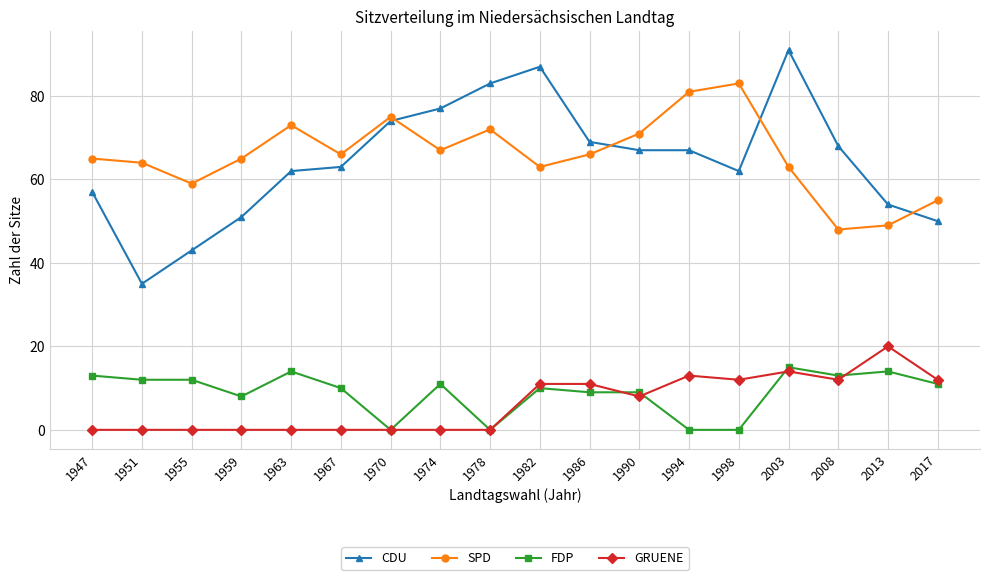

Reading left to right, list all the values displayed in this chart.

CDU: 57	35	43	51	62	63	74	77	83	87	69	67	67	62	91	68	54	50
SPD: 65	64	59	65	73	66	75	67	72	63	66	71	81	83	63	48	49	55
FDP: 13	12	12	8	14	10	0	11	0	10	9	9	0	0	15	13	14	11
GRUENE: 0	0	0	0	0	0	0	0	0	11	11	8	13	12	14	12	20	12